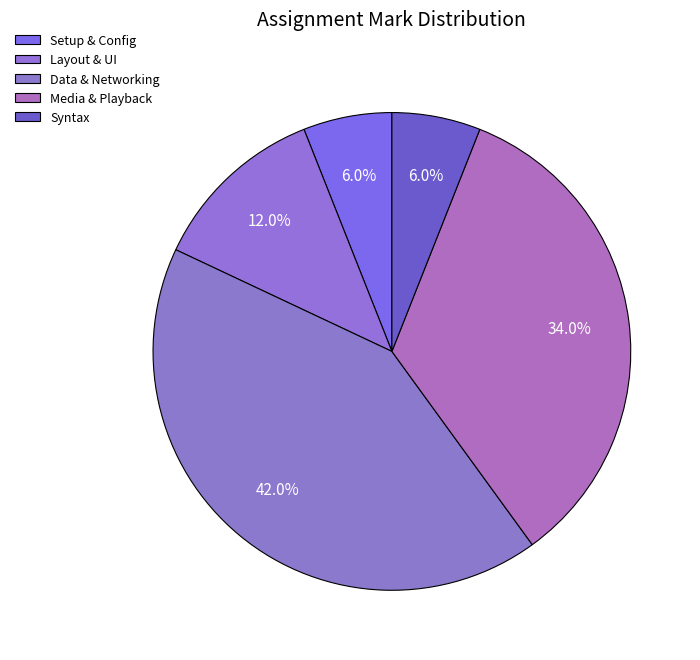

Is Syntax the majority of the pie?

No